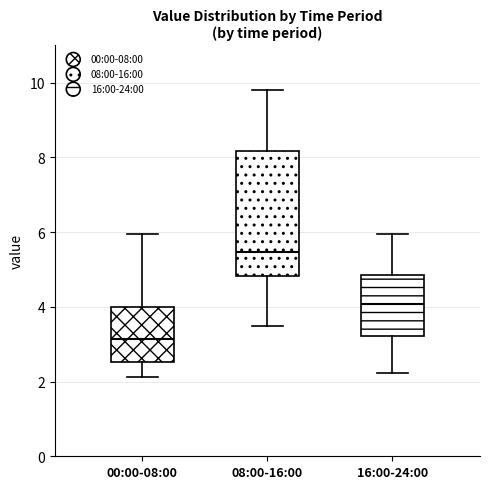

Which box is the tallest, from its lower edge to its upper edge?

08:00-16:00